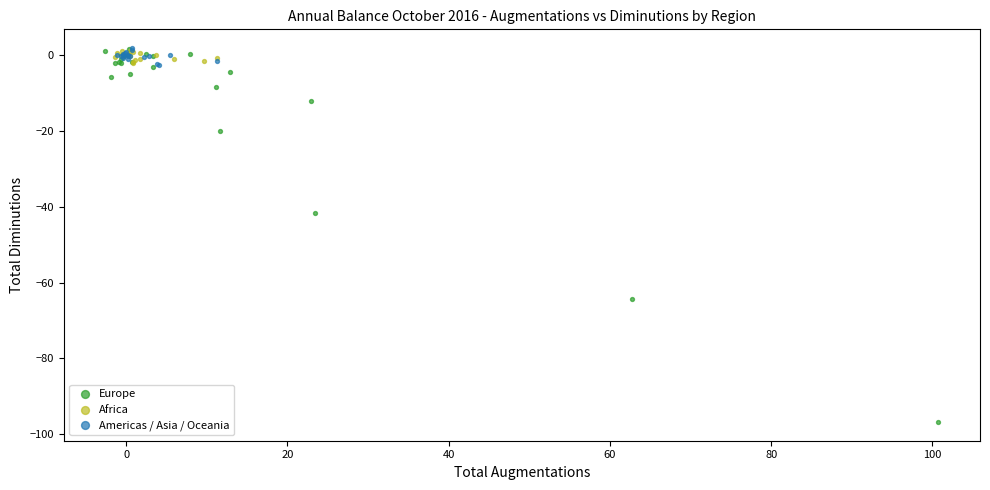

Which series reaches the minimum Y coordinate?

Europe